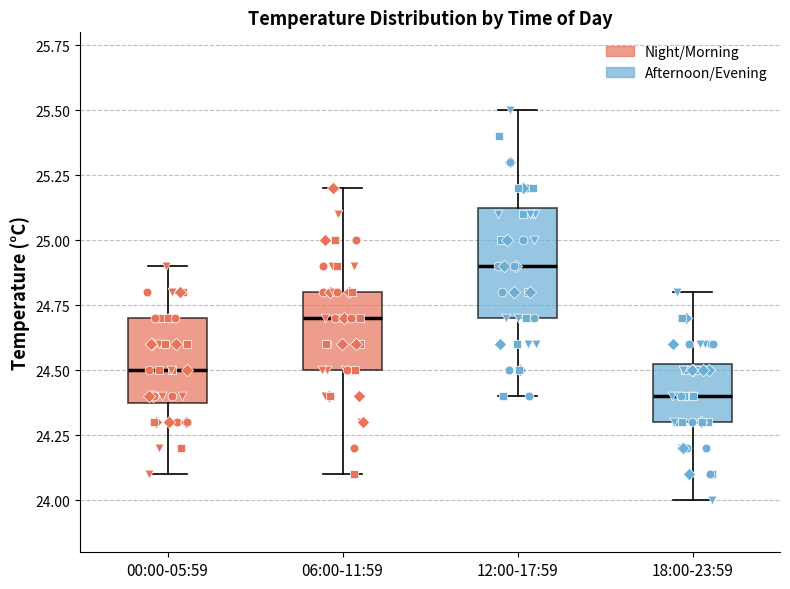

Reading left to right, read every box against the y-axis: the position of its median line, the range the box covers, and the ends of its whiskers. The values are not printed on the chart, so give them approximately, as read against the axis.

00:00-05:59: median 24.50, box 24.40 to 24.70, whiskers 24.10 to 24.90
06:00-11:59: median 24.70, box 24.50 to 24.80, whiskers 24.10 to 25.20
12:00-17:59: median 24.90, box 24.70 to 25.15, whiskers 24.40 to 25.50
18:00-23:59: median 24.40, box 24.30 to 24.55, whiskers 24.00 to 24.80